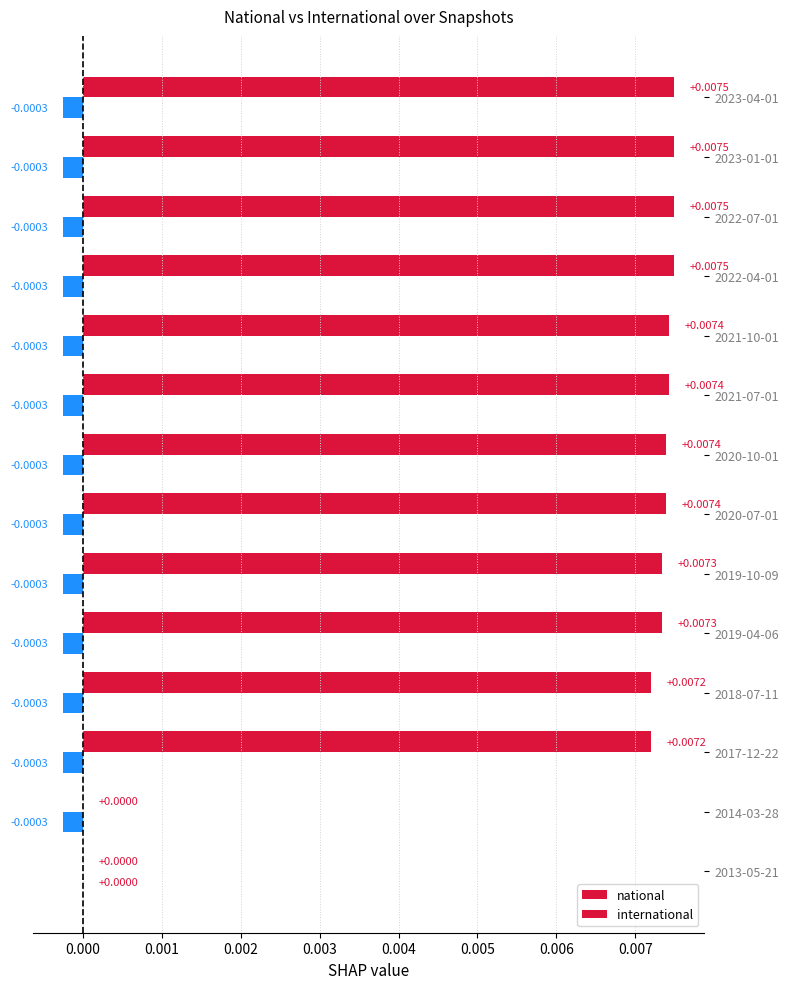

How many positive values does the national series have?

12